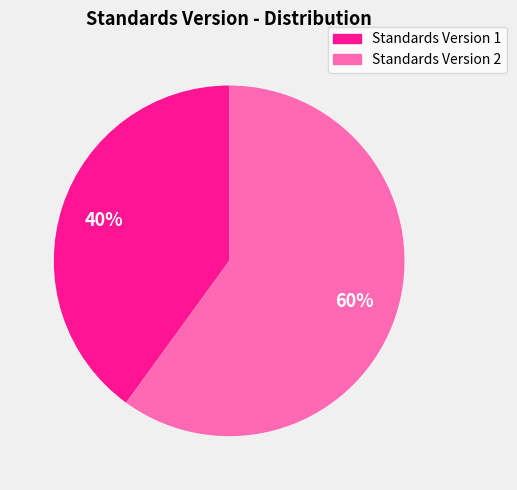

Between Standards Version 1 and Standards Version 2, which is larger?

Standards Version 2